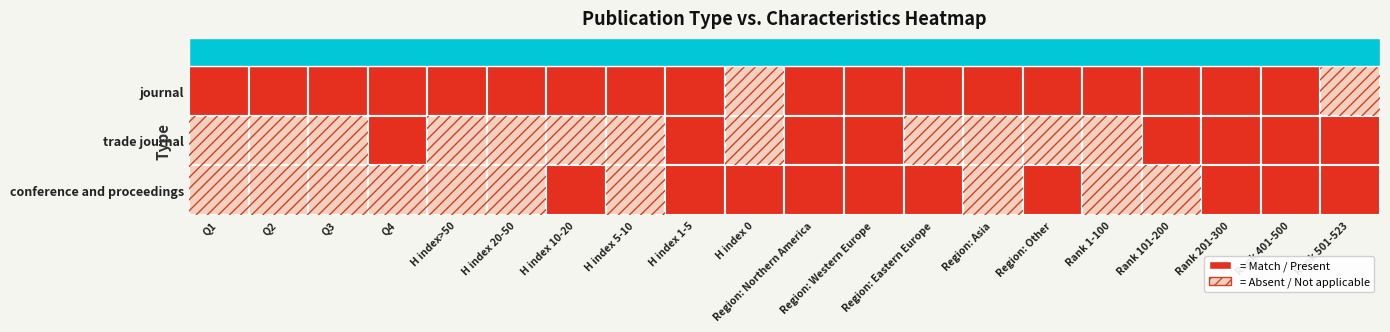

The journal series shows 2 at 7. True or false?

False